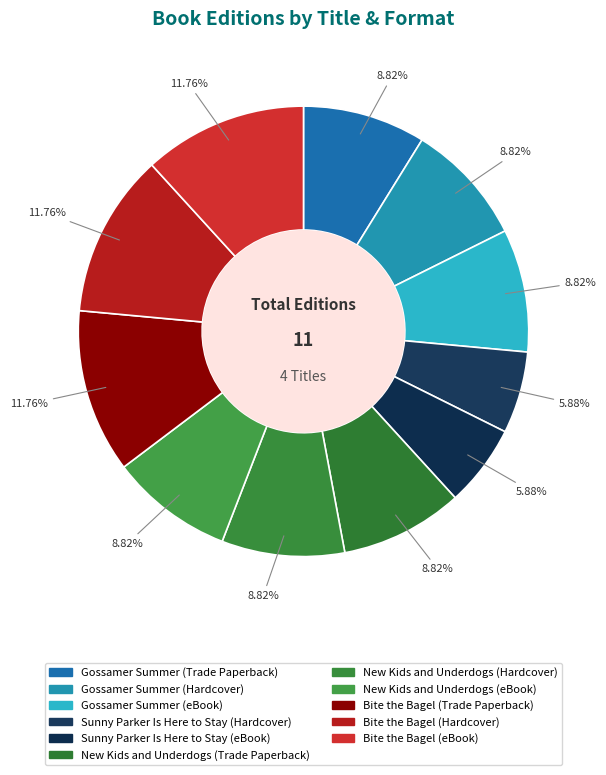

True or false: Gossamer Summer (eBook) accounts for 9% of the total.

True